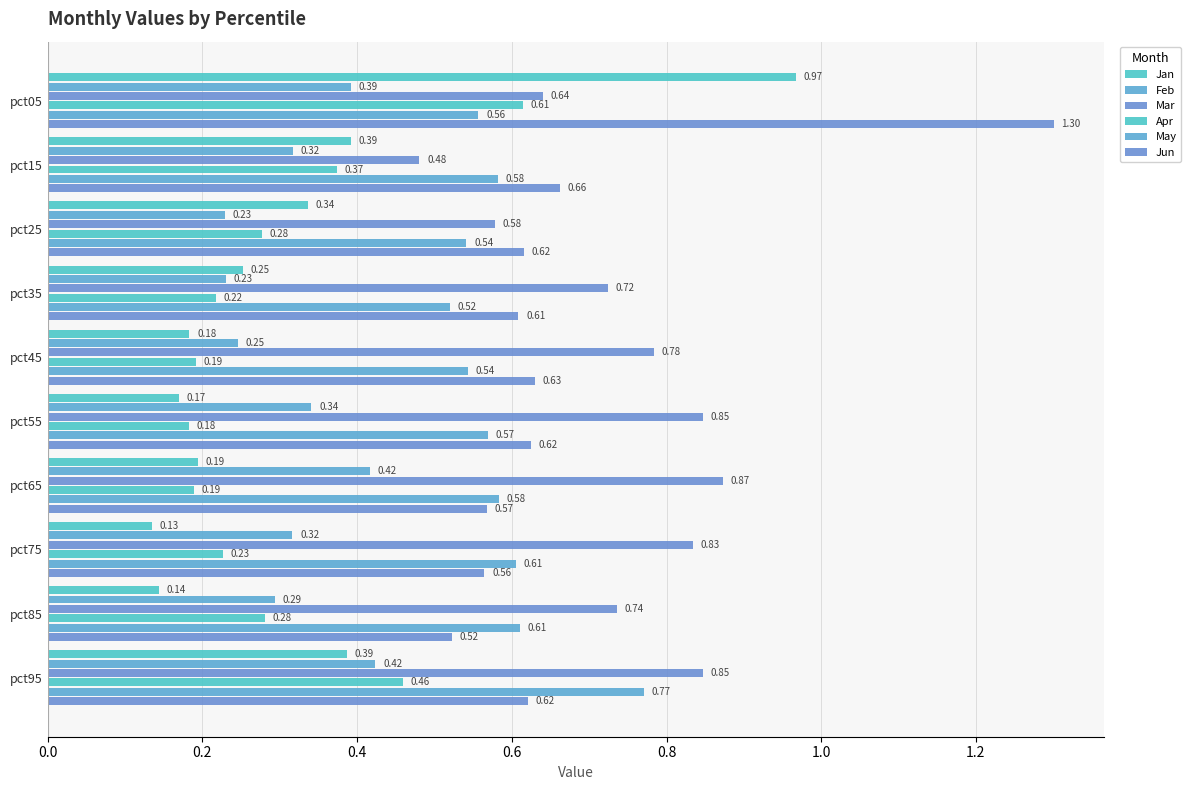

Which series has the largest total across all categories?

Mar